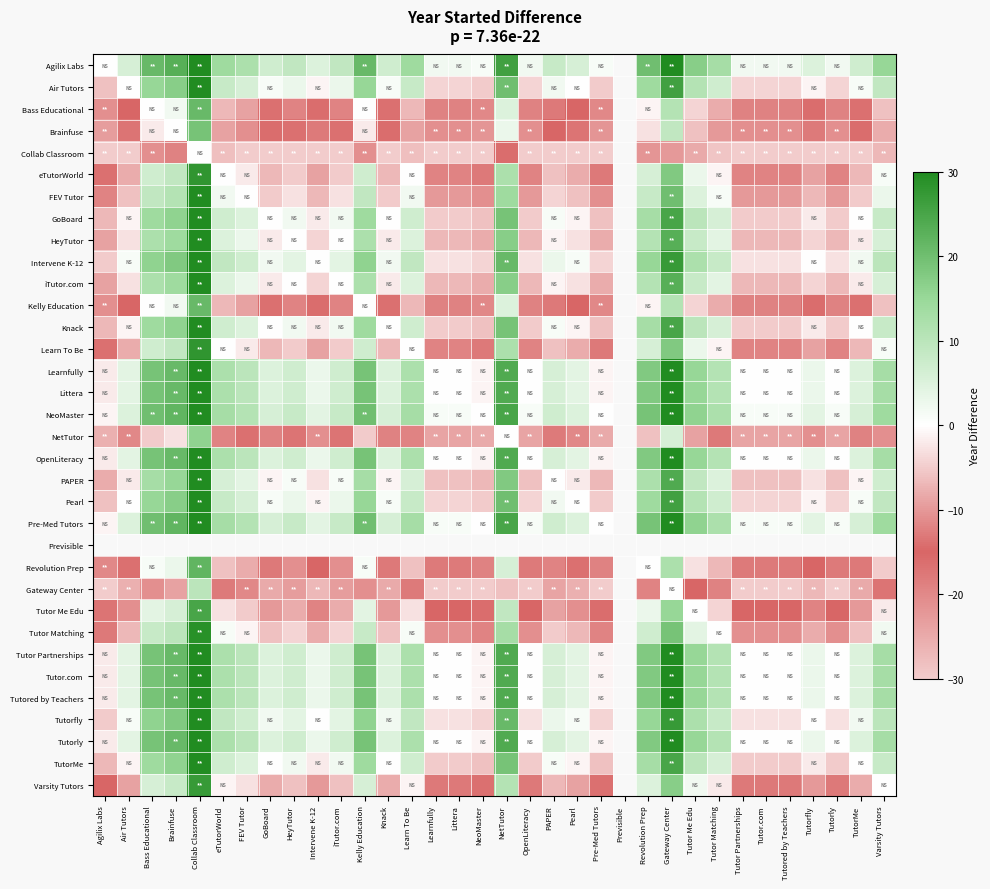

How many distinct data groups are displayed?

34